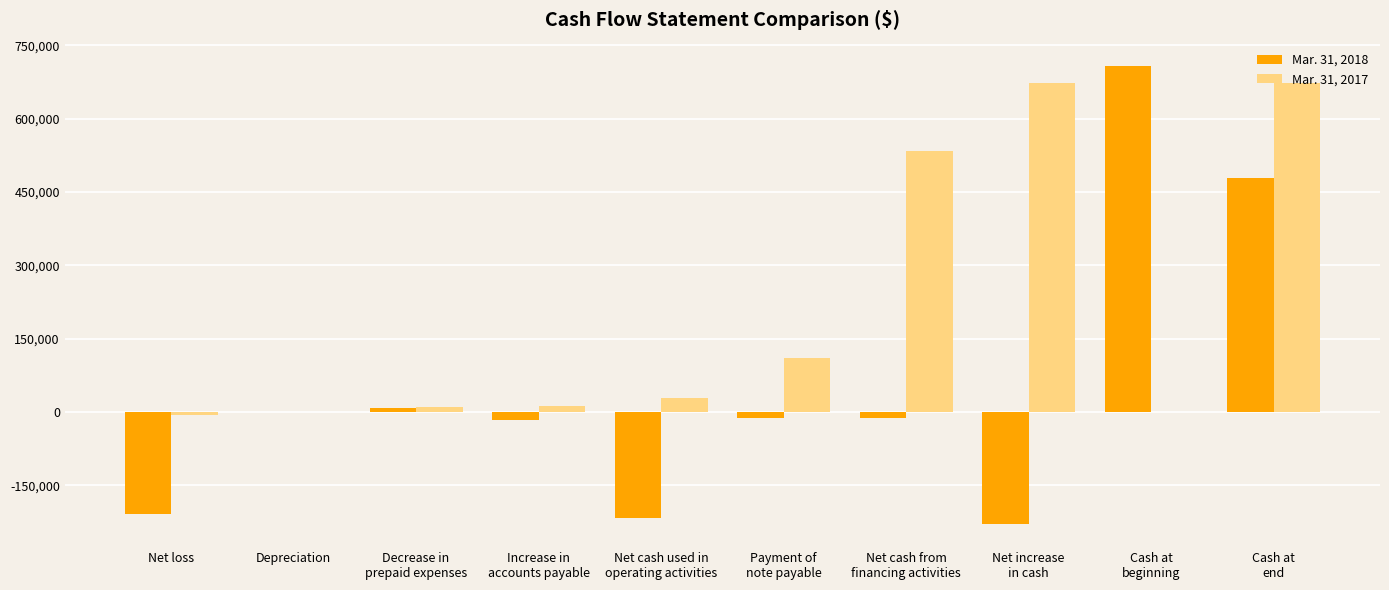

The value of Mar. 31, 2018 at Net loss is -209185. True or false?

True